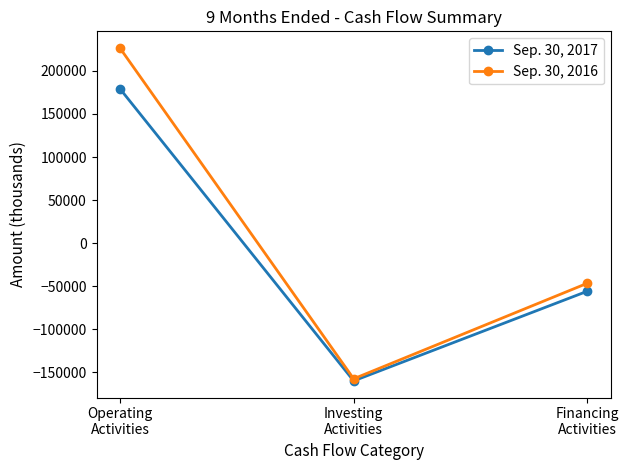

Rank the series at Investing
Activities from lowest to highest value.

Sep. 30, 2017, Sep. 30, 2016